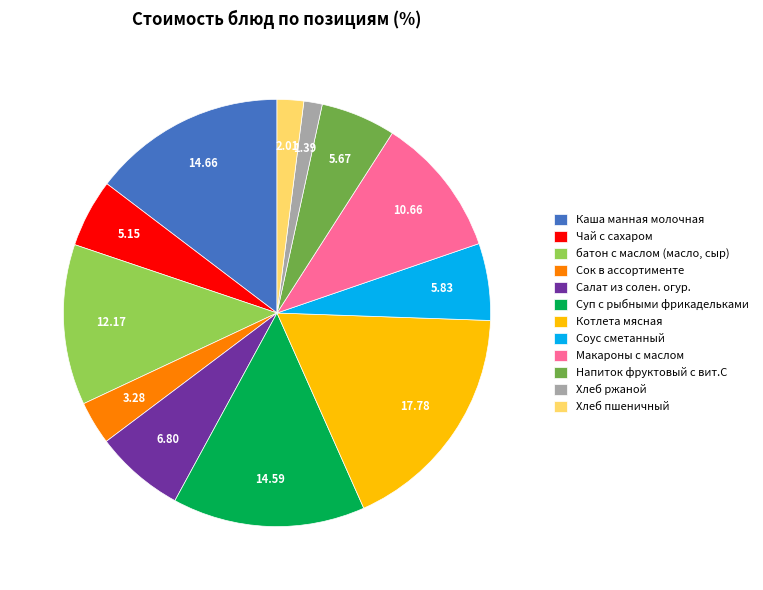

Does any single category account for the majority?

No